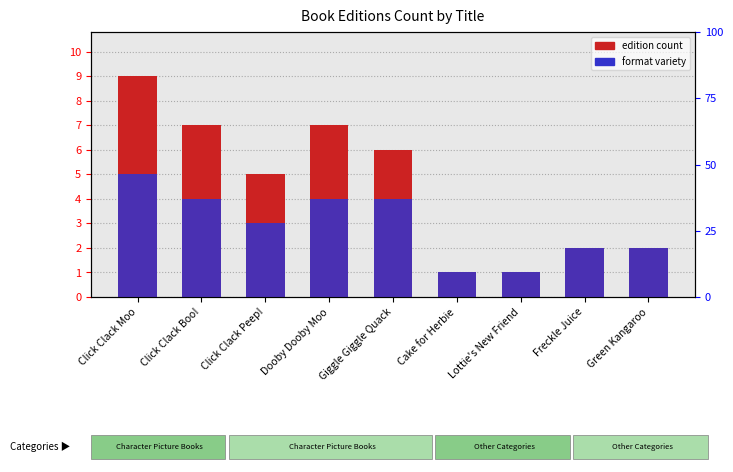

What is the difference between the format variety values at Freckle Juice and Click Clack Moo?

3